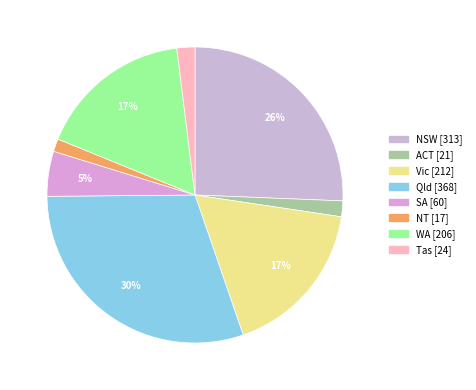

Rank the categories by value from highest to lowest.

Qld, NSW, Vic, WA, SA, Tas, ACT, NT